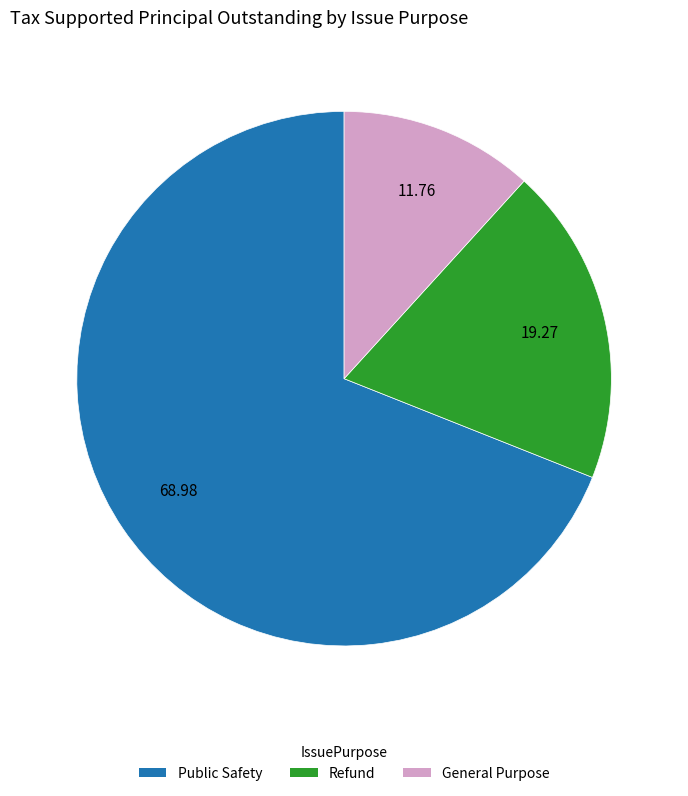

Is there a majority slice in this chart?

Yes